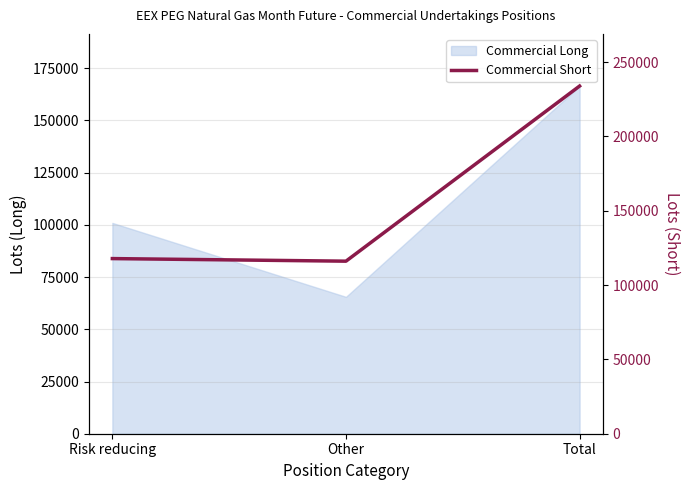

Which category has the lowest value across all series?

Other